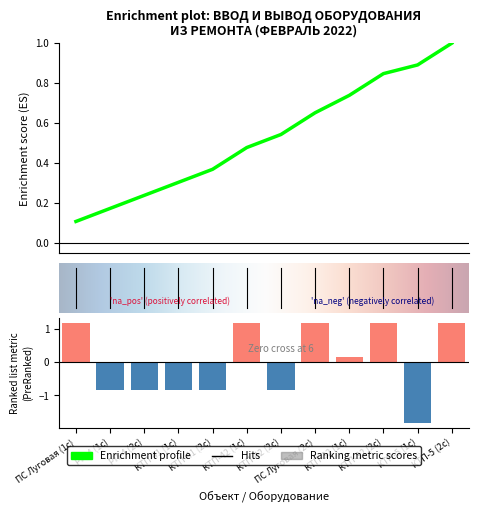

What is the label of the 12th bar from the left?

КТП-5 (2с)